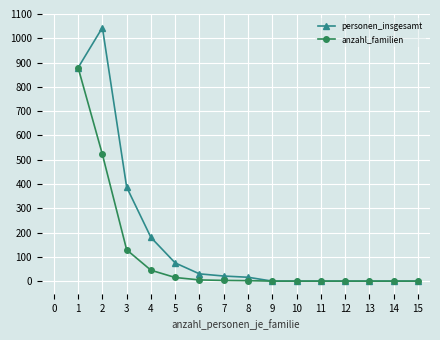

What is the maximum value shown in the chart?

1044